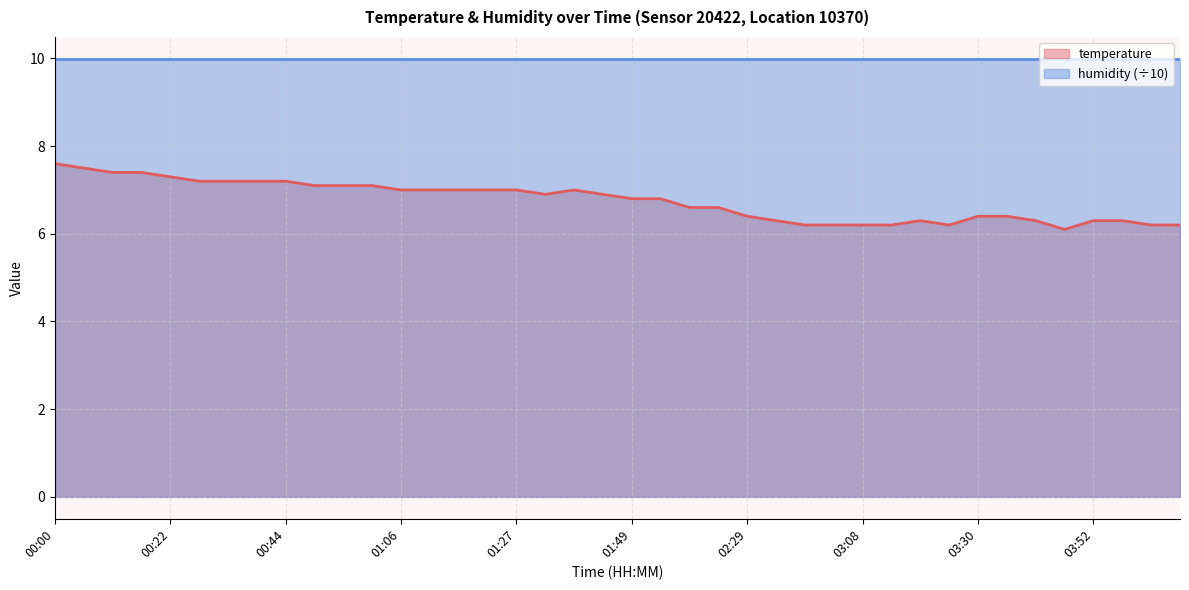

Approximately how many times larger is the value at 02:45 compared to 03:36?

1.0